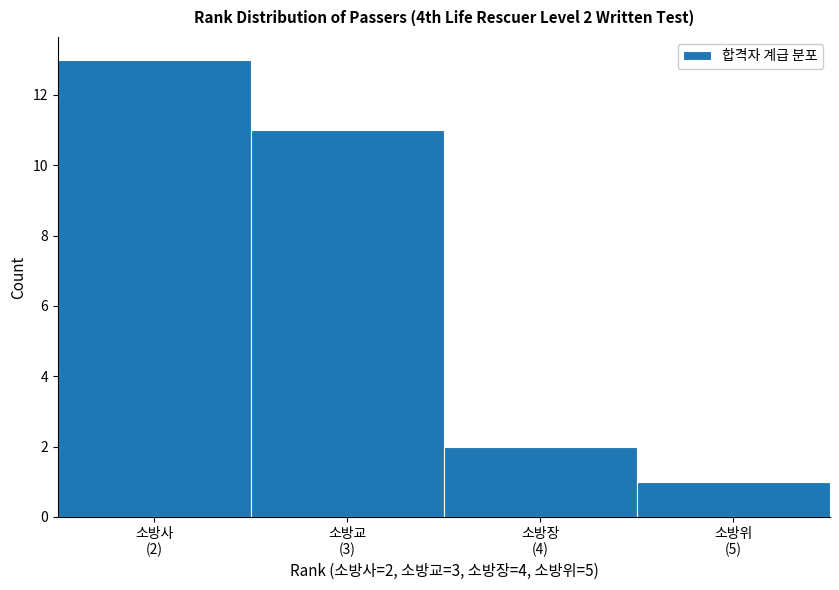

Reading left to right, extract all data points from this chart.

13	11	2	1